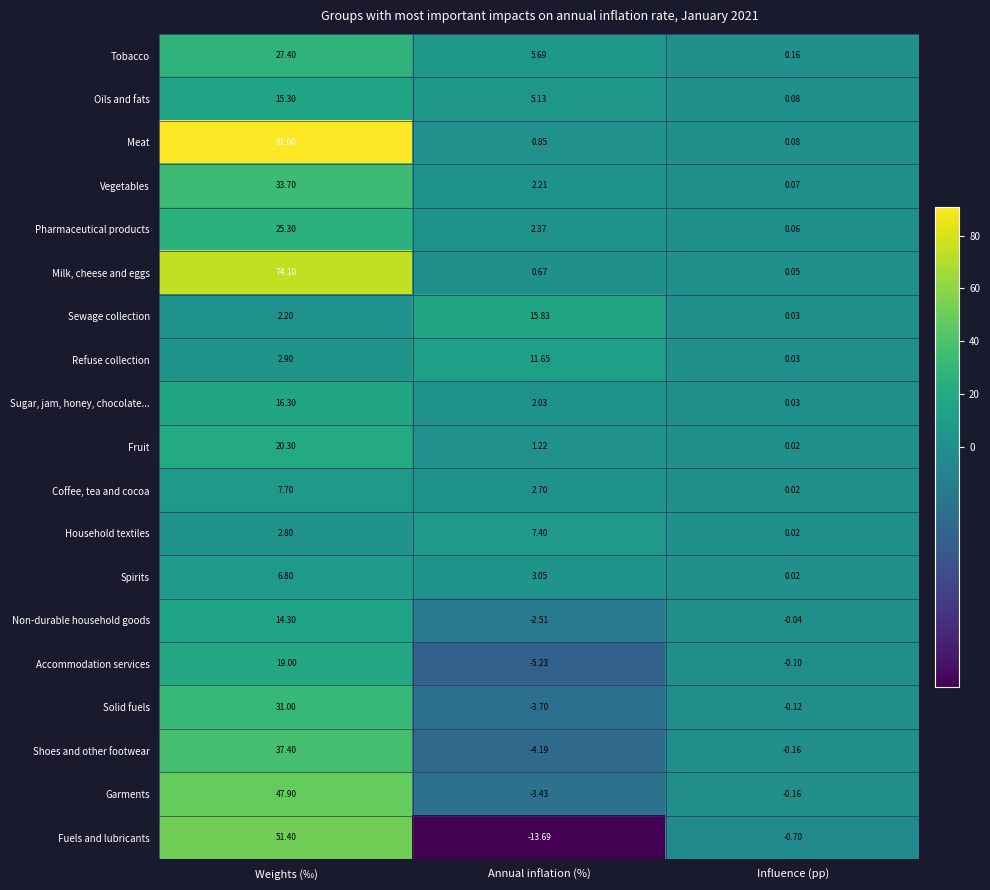

Which series changed the most between Weights (‰) and Annual inflation (%)?

Meat